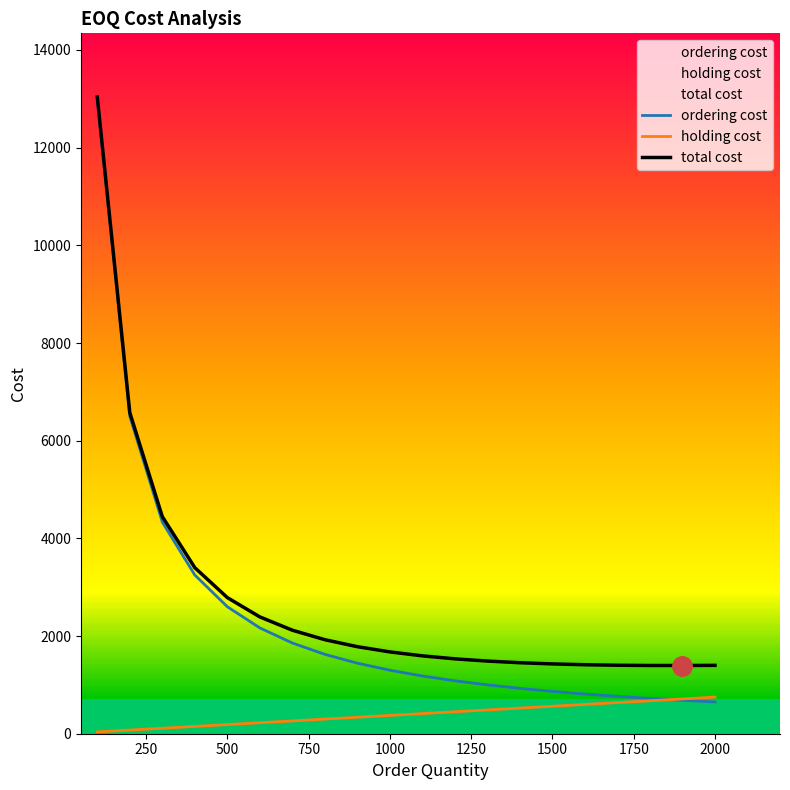

True or false: total cost and holding cost intersect in this chart.

False